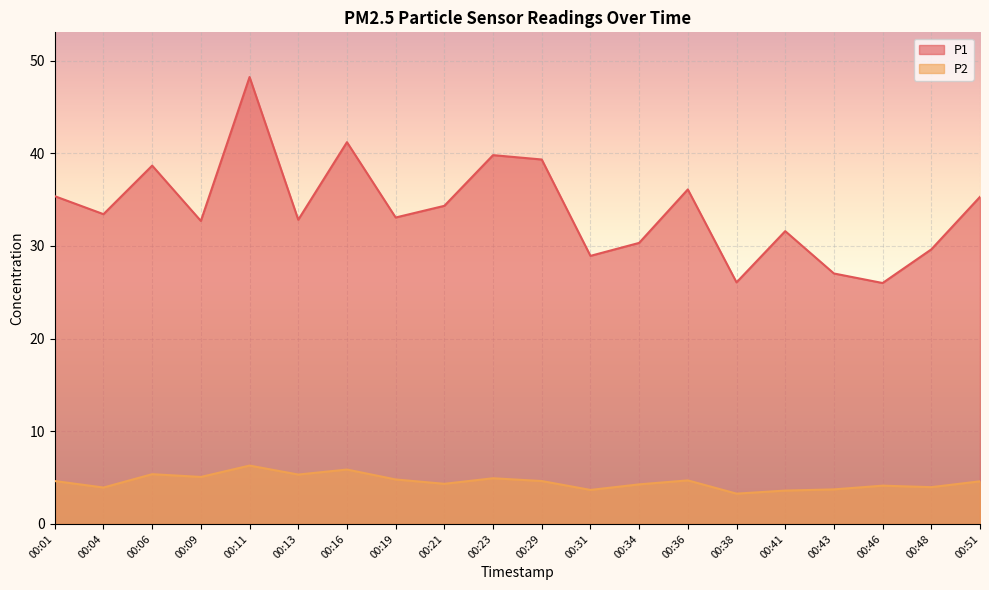

How many lines are shown in the chart?

2